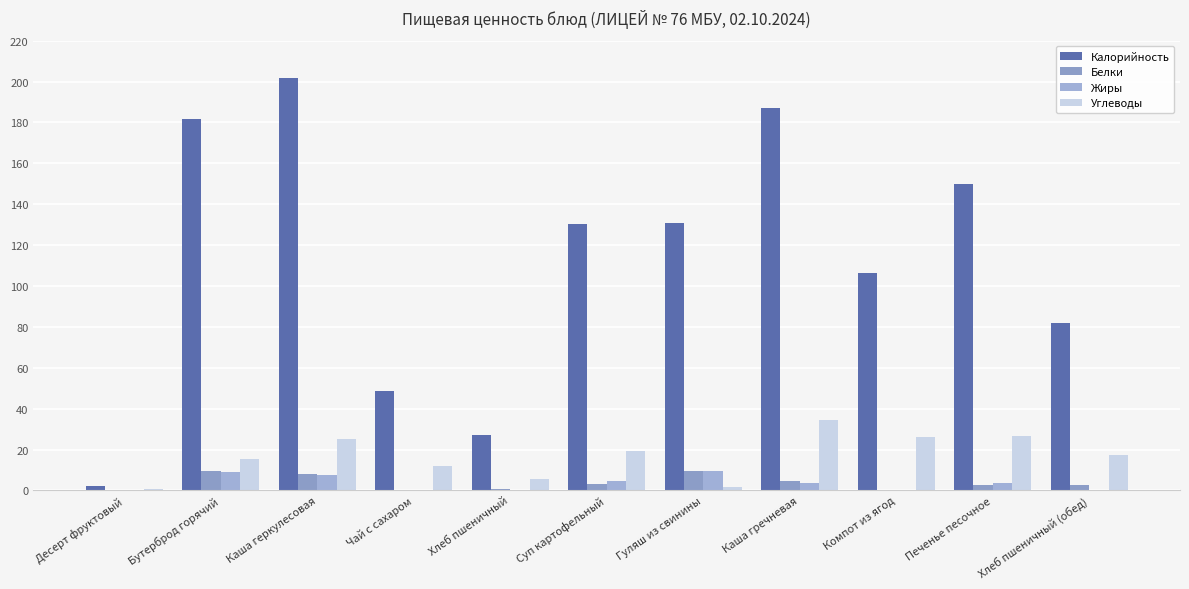

The Белки series shows 0.3 at Компот из ягод. True or false?

True